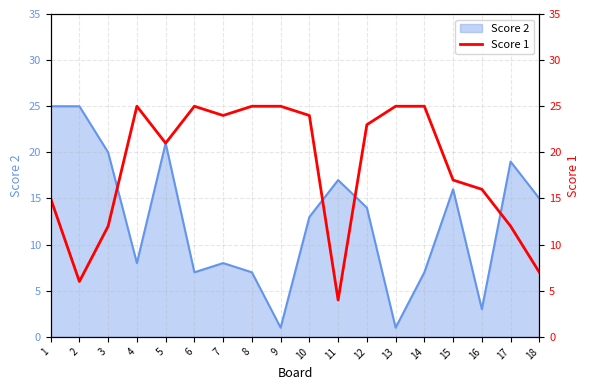

True or false: the data shows 7 at 18.

True